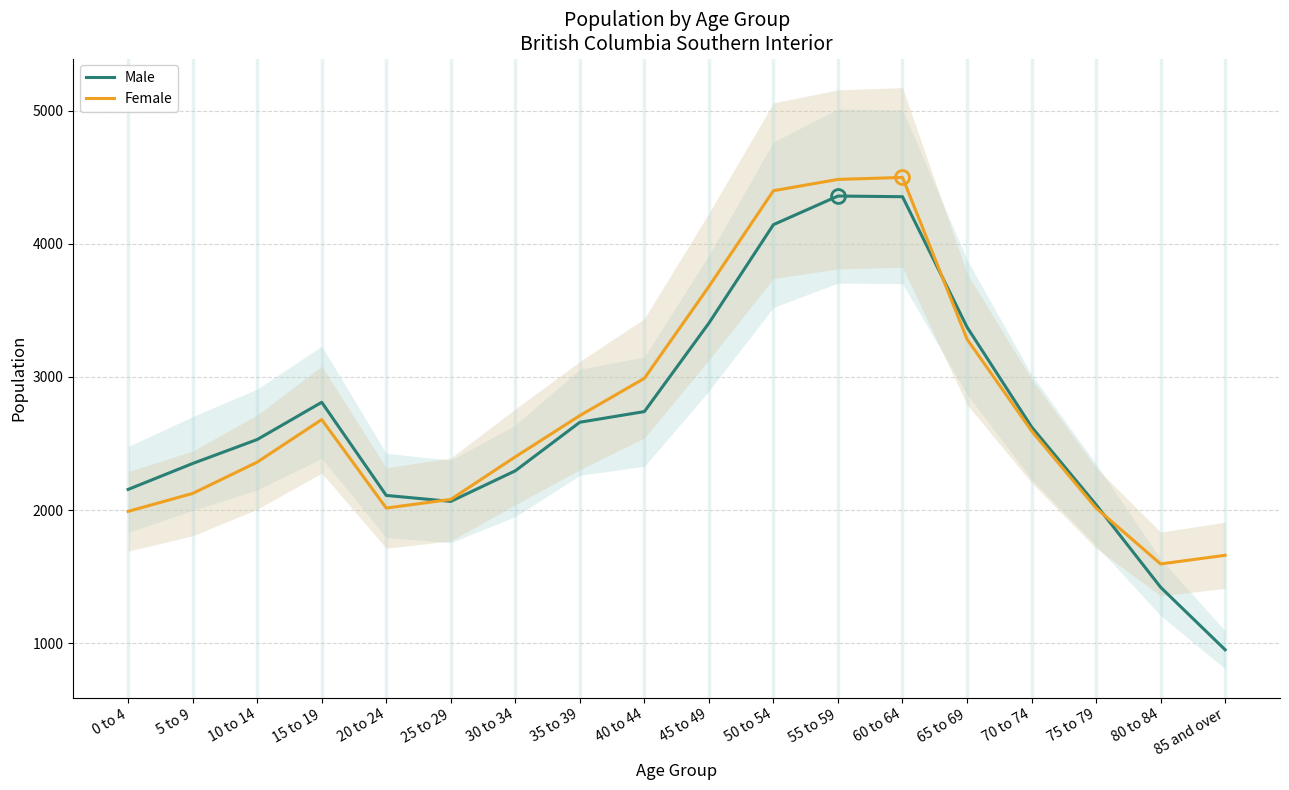

The value of Male at 80 to 84 is 2185. True or false?

False